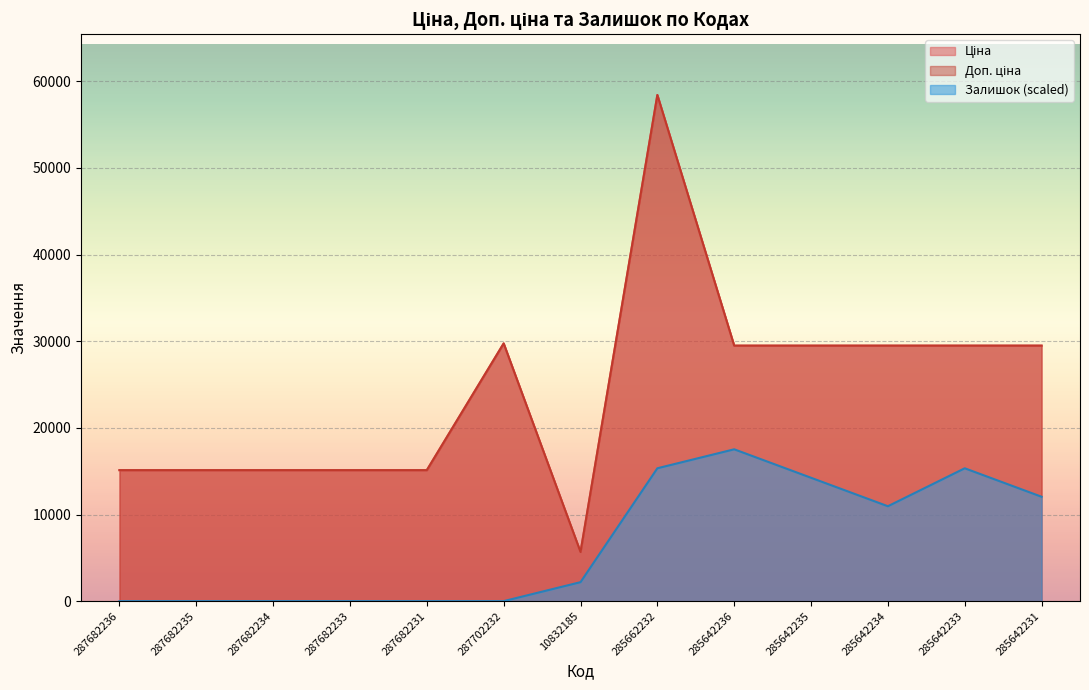

True or false: Доп. ціна has a value of 39974.5 at 285642231.

False